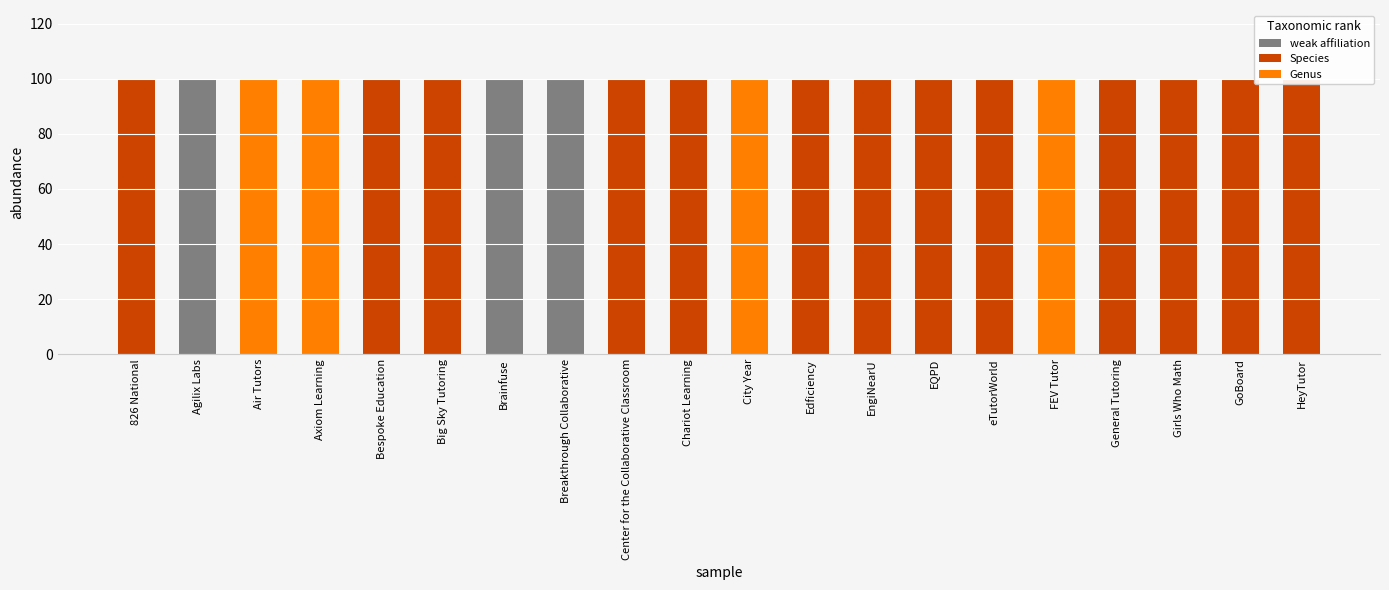

What is the label of the 8th bar from the right?

EngiNearU